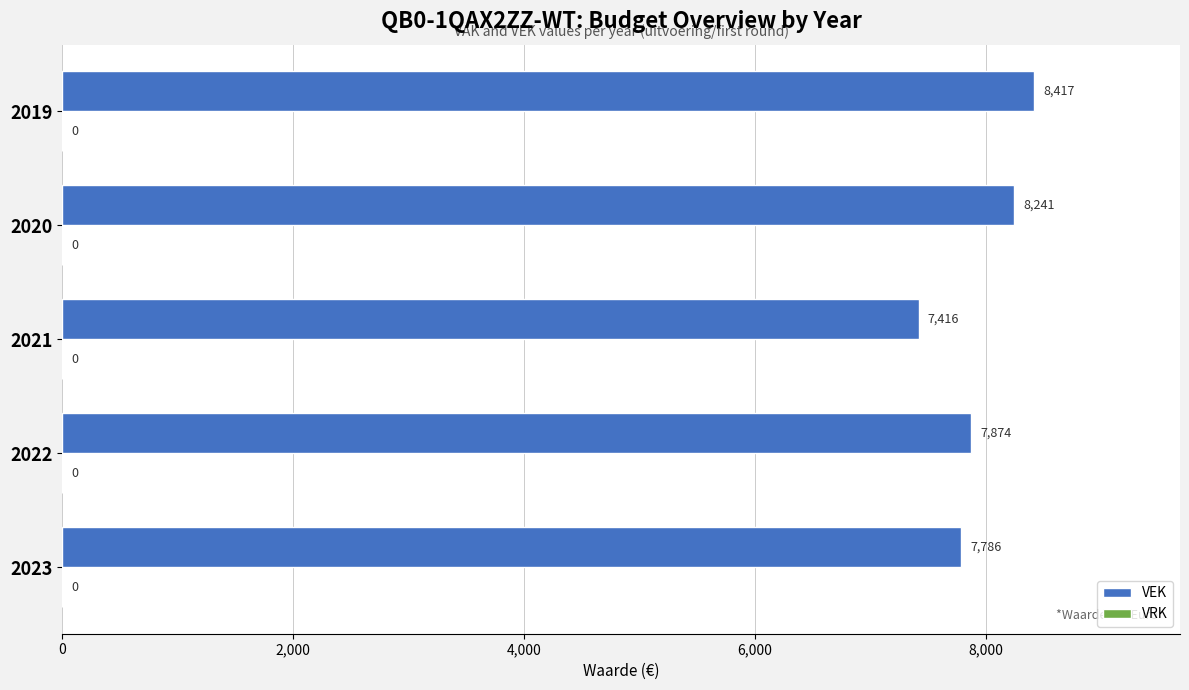

Reading top to bottom, transcribe all the data shown in this chart.

2019=8417	2020=8241	2021=7416	2022=7874	2023=7786